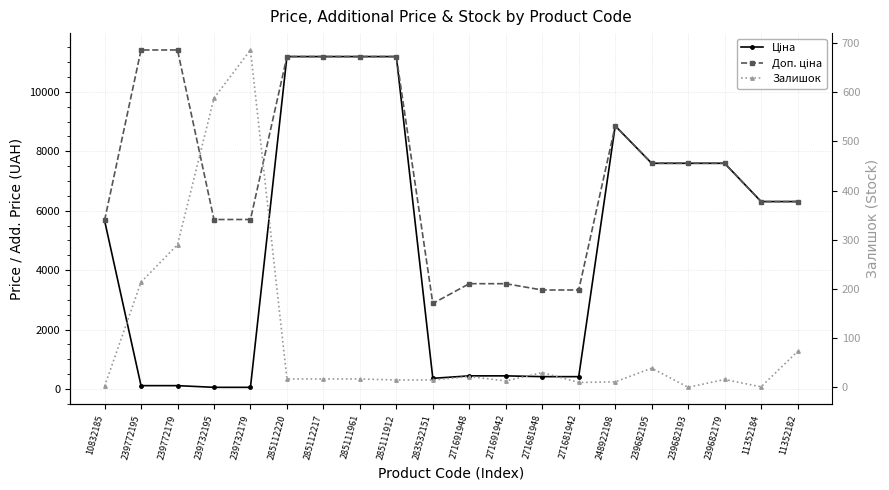

Which category has the lowest value across all series?

239682193